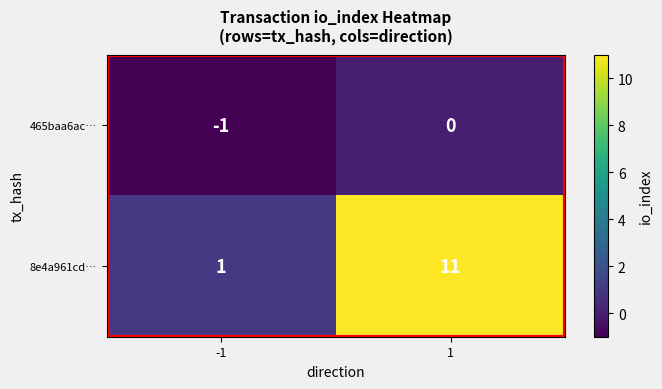

True or false: 465baa6ac… has a value of -1 at -1.

True